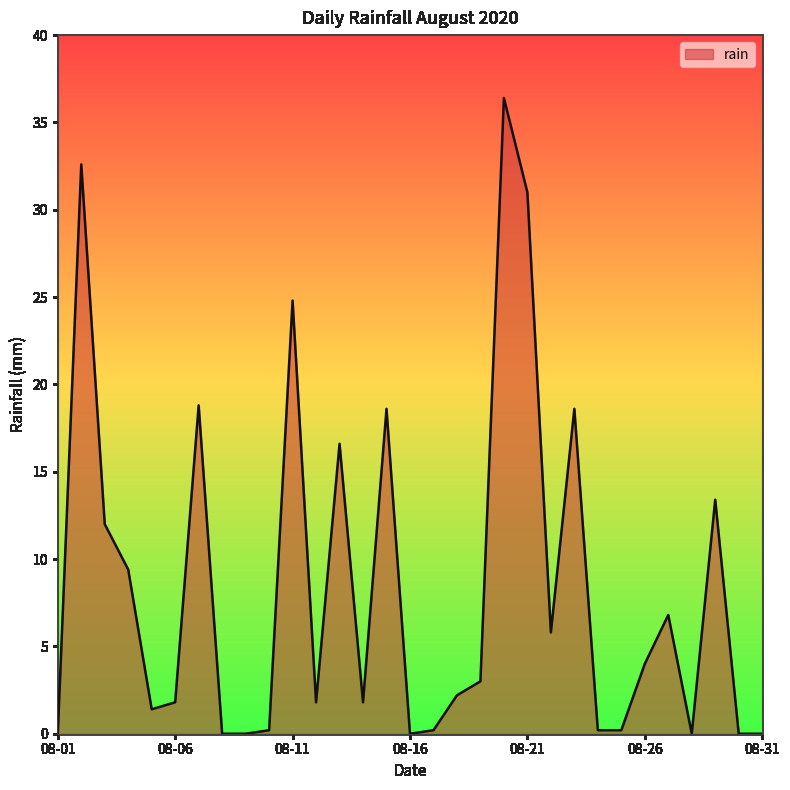

What is the maximum value shown in the chart?

36.4